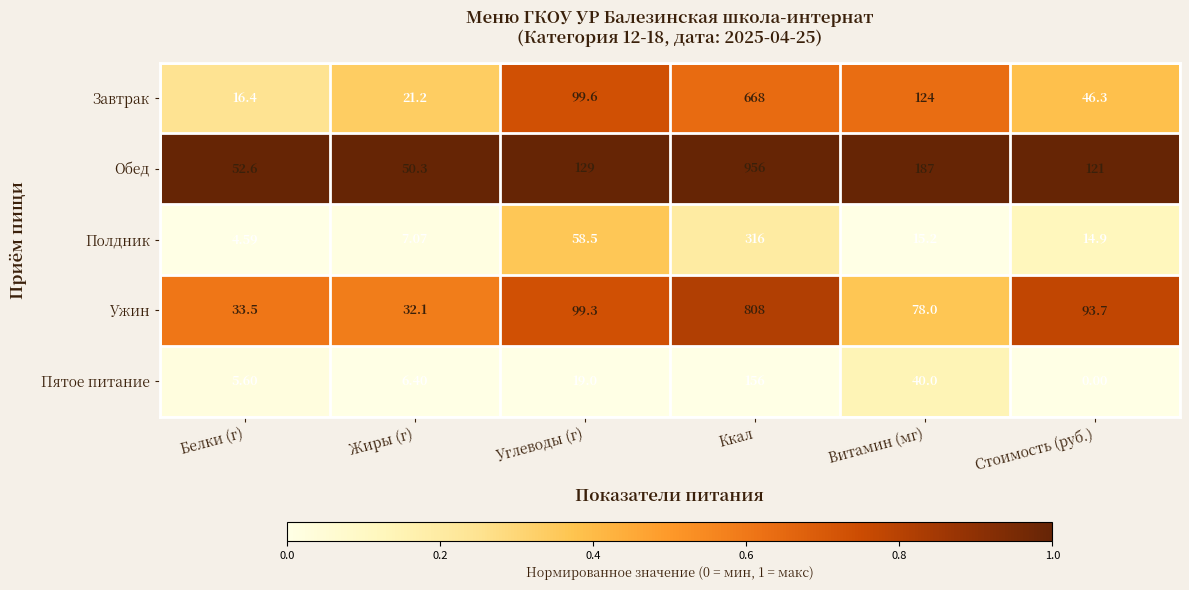

At which category is the sum across all series the highest?

Ккал